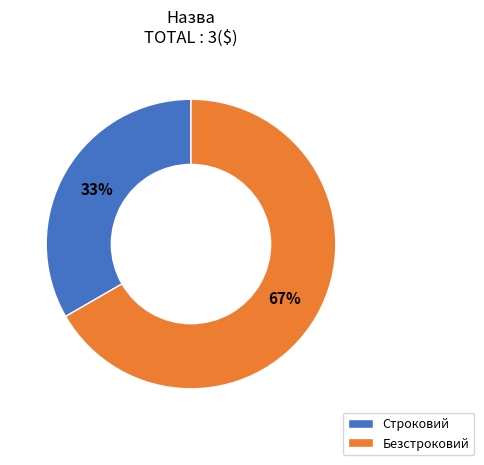

How many segments does this pie chart have?

2